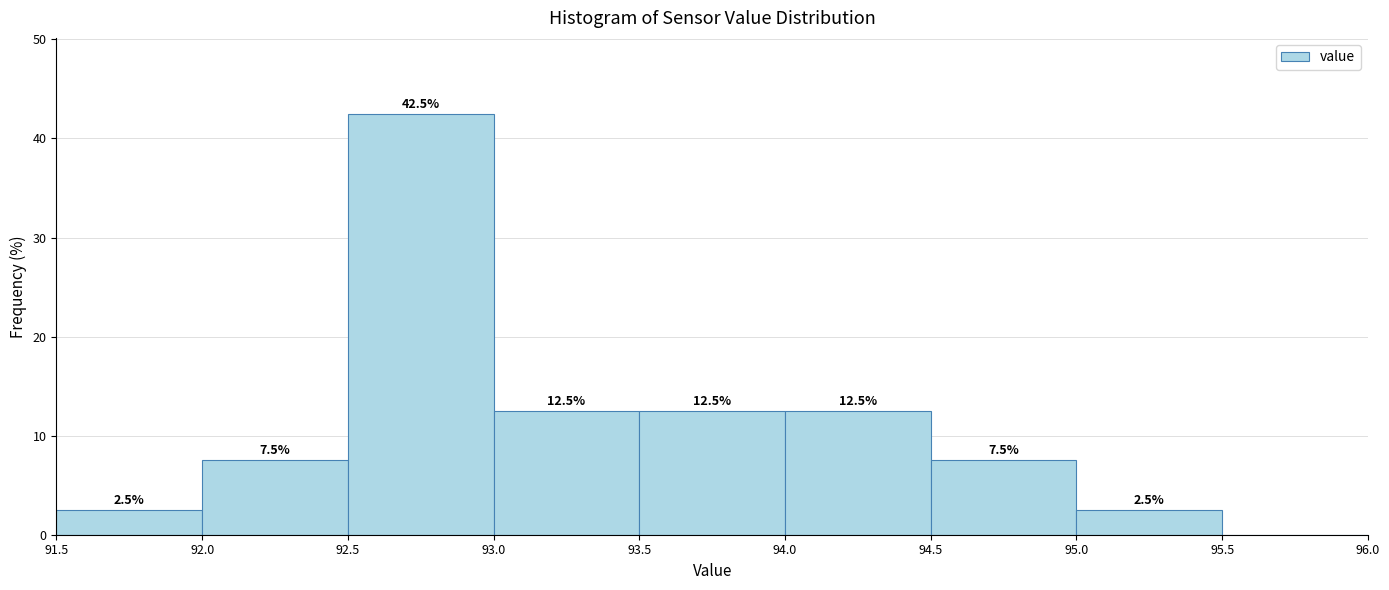

Which range on the x-axis has the tallest bar?

92.5 to 93.0